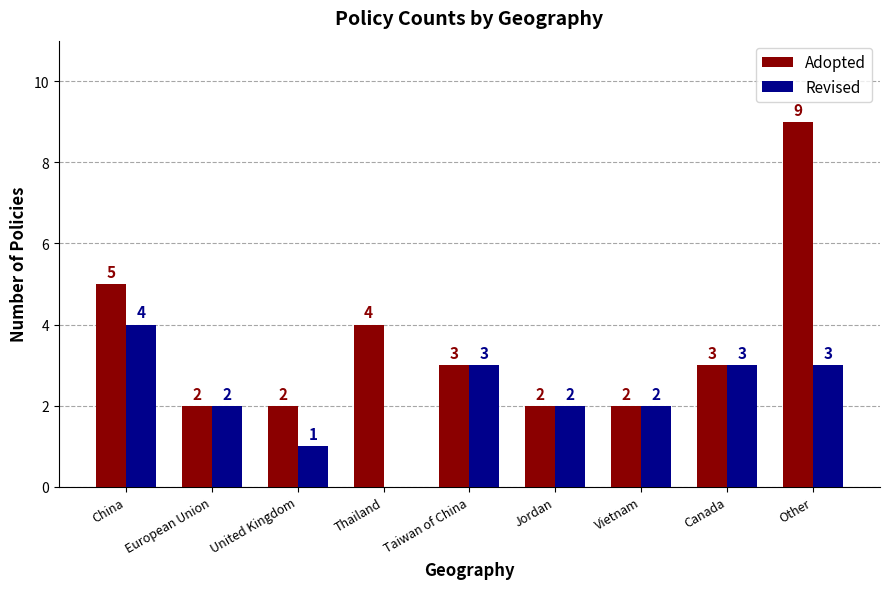

What are all the series names shown in the legend?

Adopted, Revised